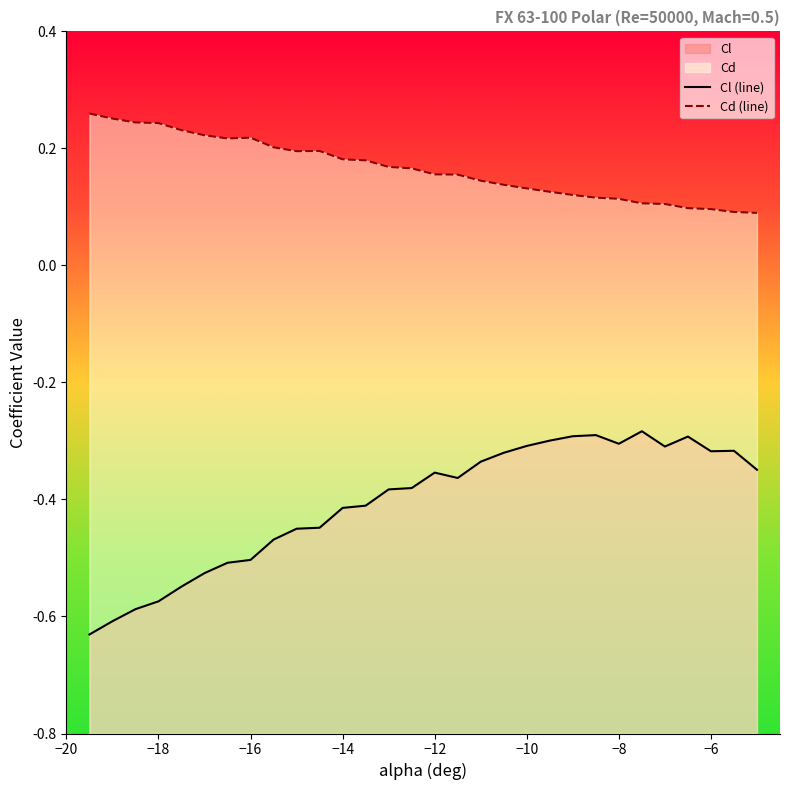

What is the label of the 11th point from the right?

-10